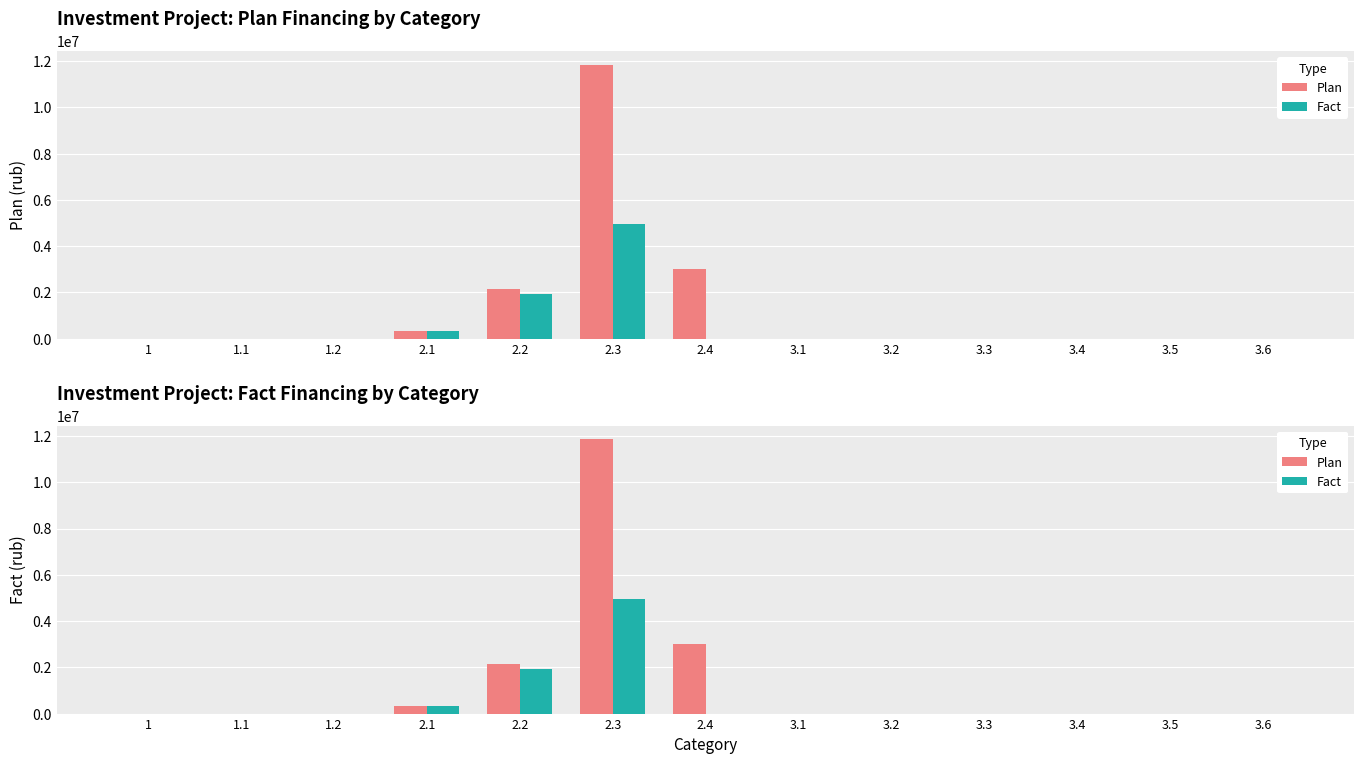

Rank the series at 1.2 from highest to lowest value.

Plan, Fact